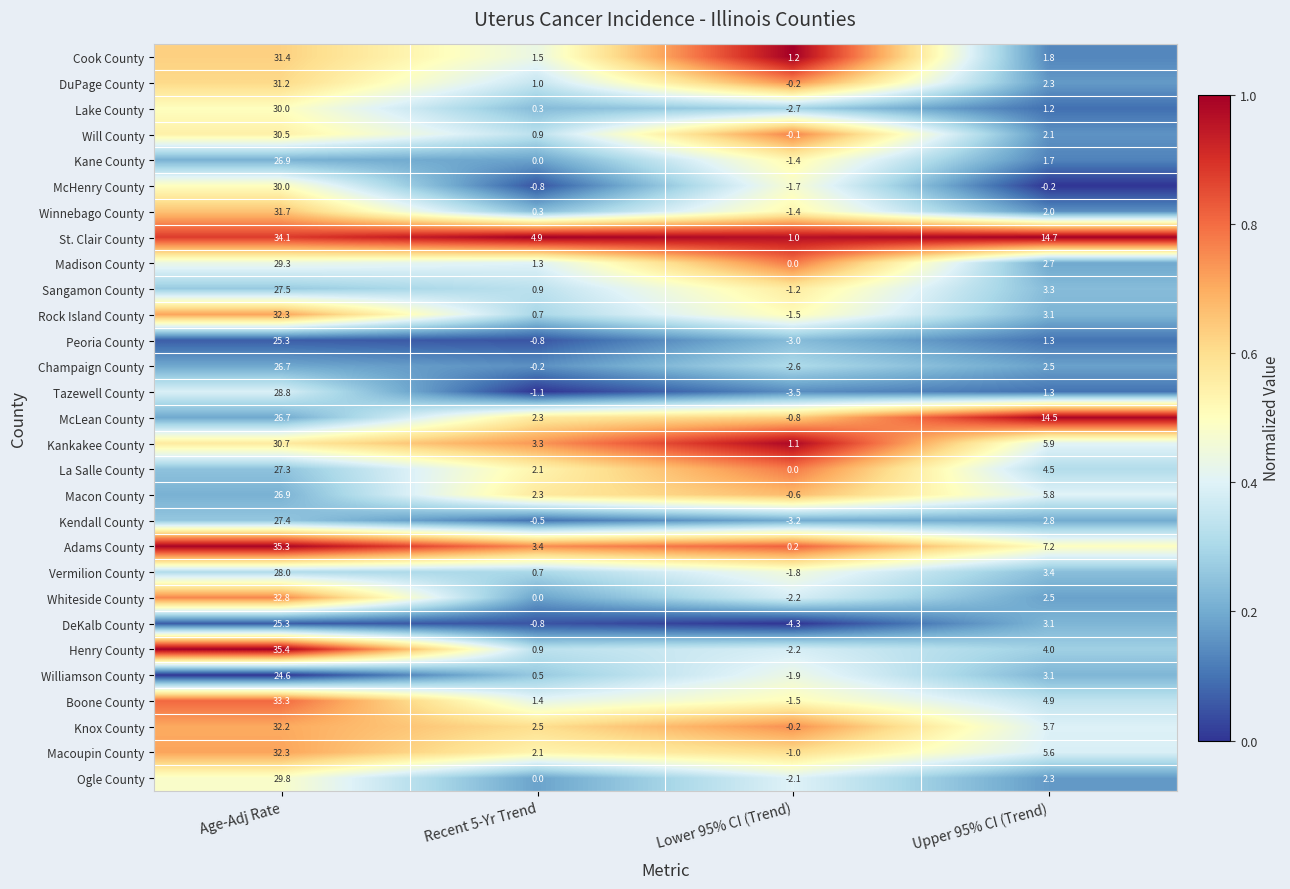

What is the difference between the maximum and second lowest values in the Winnebago County series?

31.4